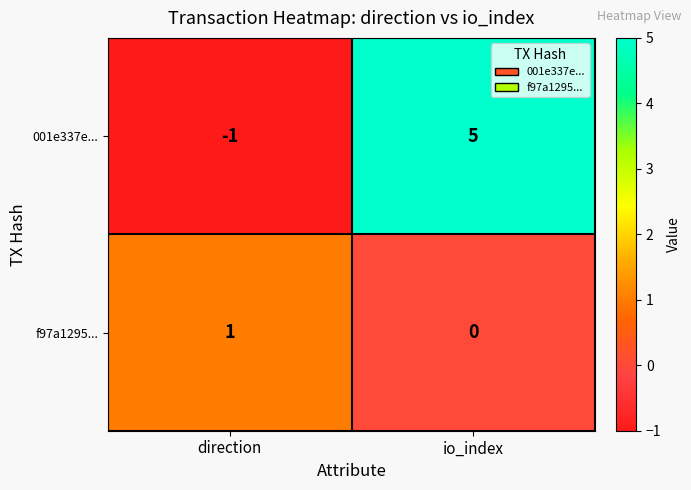

Reading left to right, transcribe all the data shown in this chart.

001e337e...: -1	5
f97a1295...: 1	0